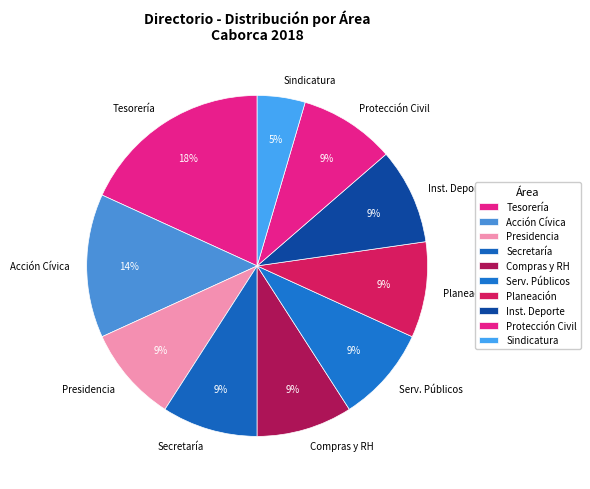

Which slice is the largest?

Tesorería